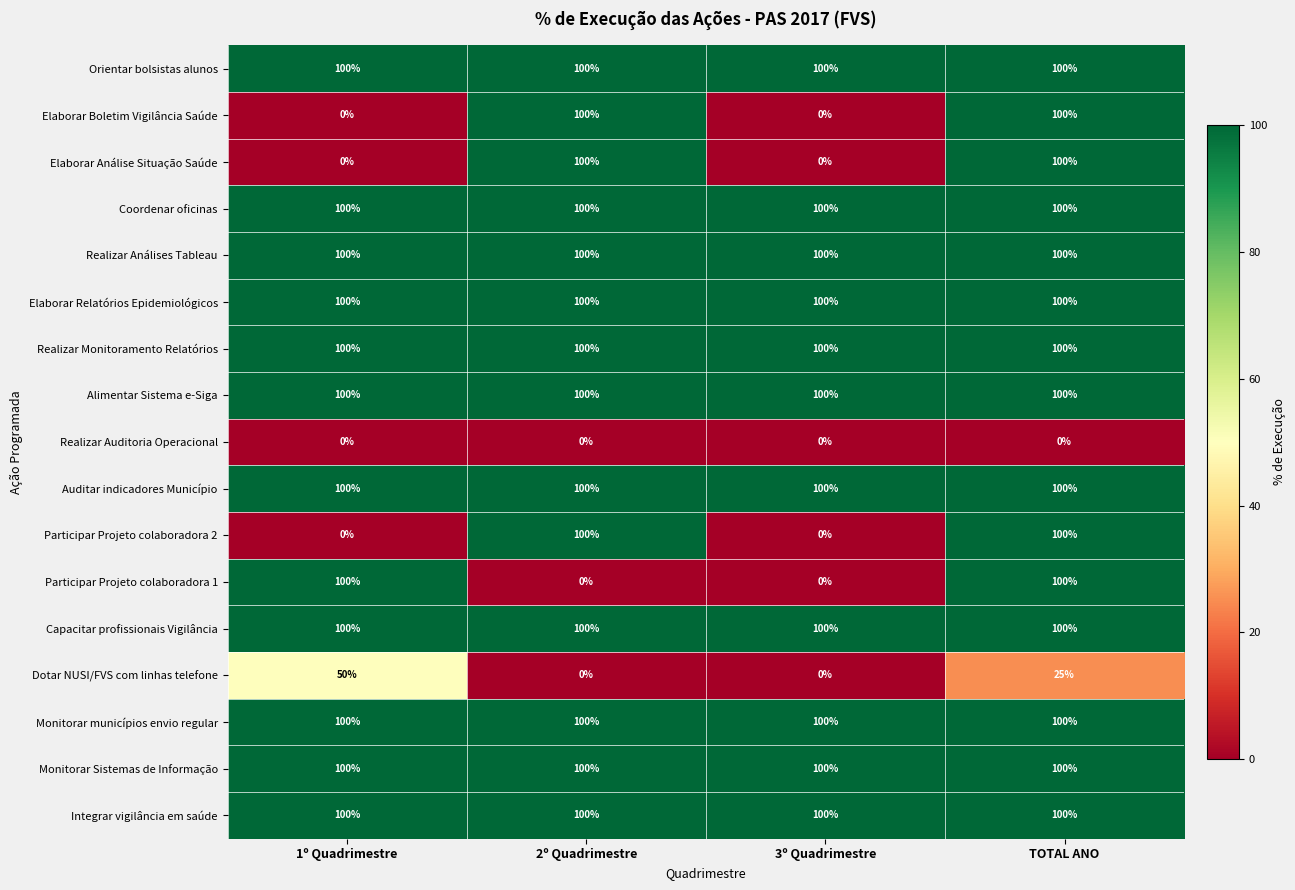

Is it true that Realizar Monitoramento Relatórios equals 100 at 2º Quadrimestre?

True